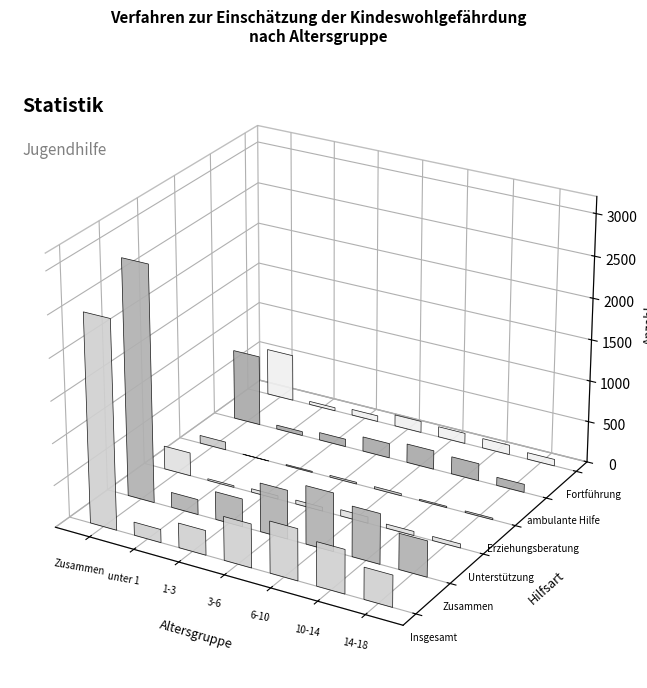

Between Zusammen and 3-6, which series saw the biggest shift?

Zusammen